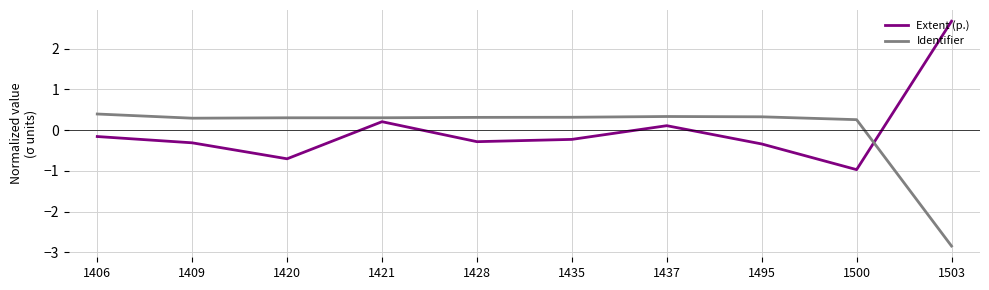

Does the chart have visible grid lines?

Yes